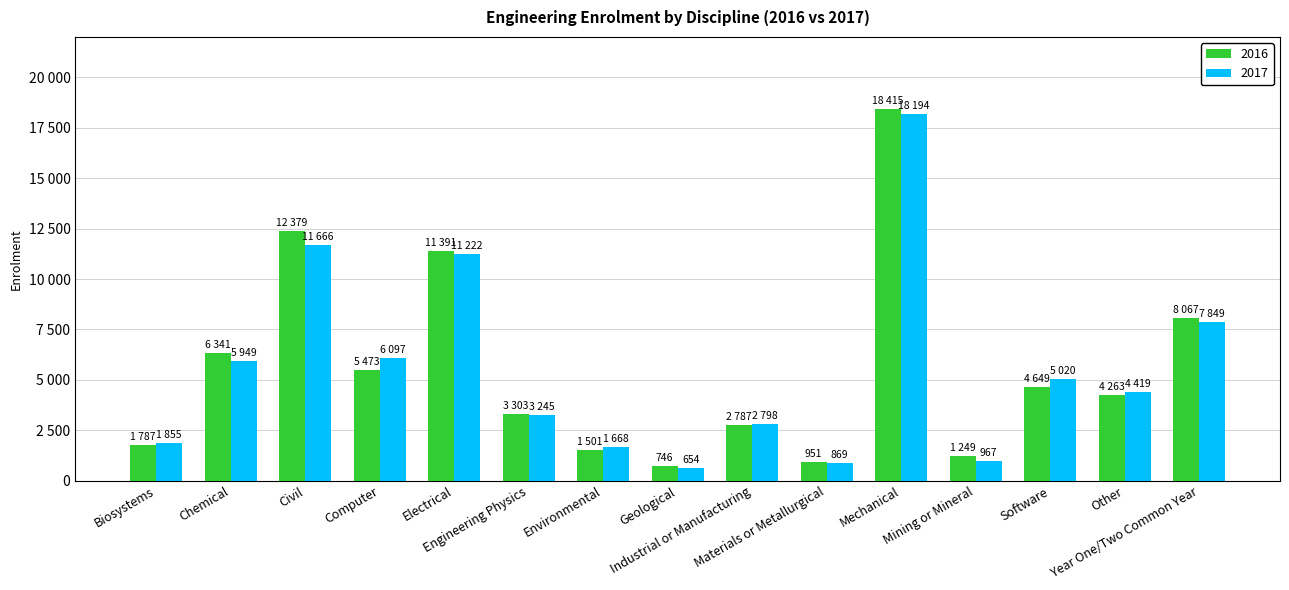

Rank the categories by 2016 value from lowest to highest.

Geological, Materials or Metallurgical, Mining or Mineral, Environmental, Biosystems, Industrial or Manufacturing, Engineering Physics, Other, Software, Computer, Chemical, Year One/Two Common Year, Electrical, Civil, Mechanical